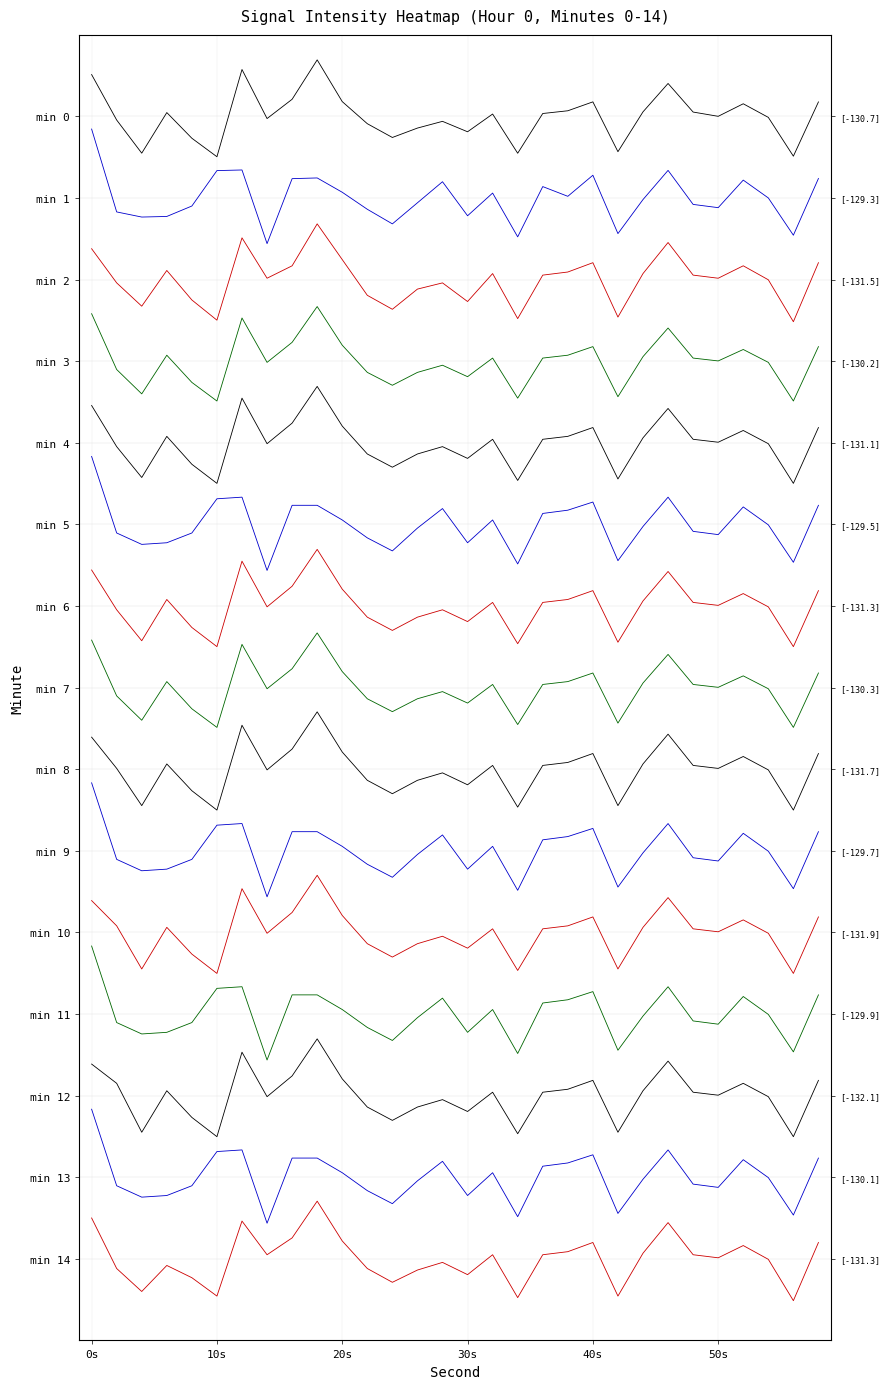

Which series has the widest spread of values?

min 1